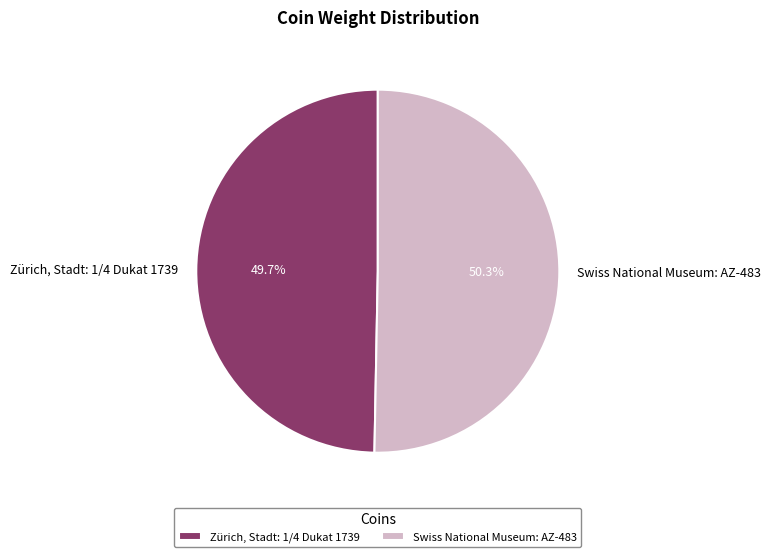

Is there any slice that represents more than half of the pie?

Yes